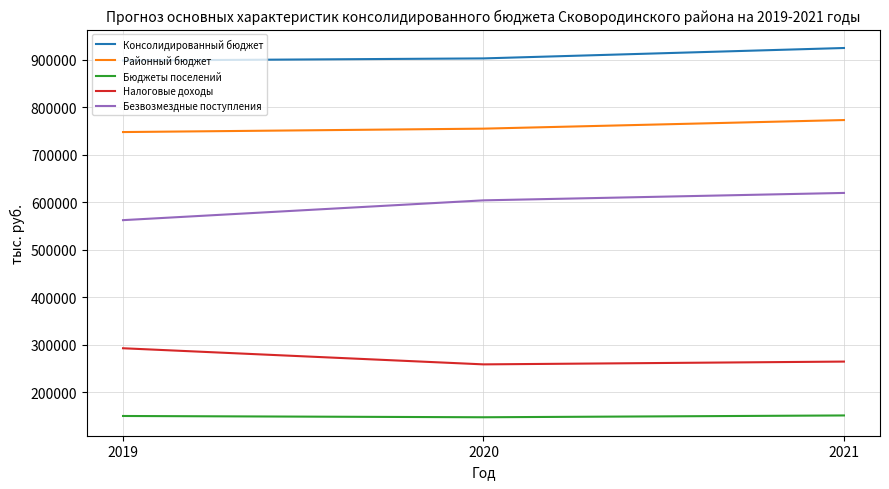

Where is Консолидированный бюджет nearest to the value 911599?

2020